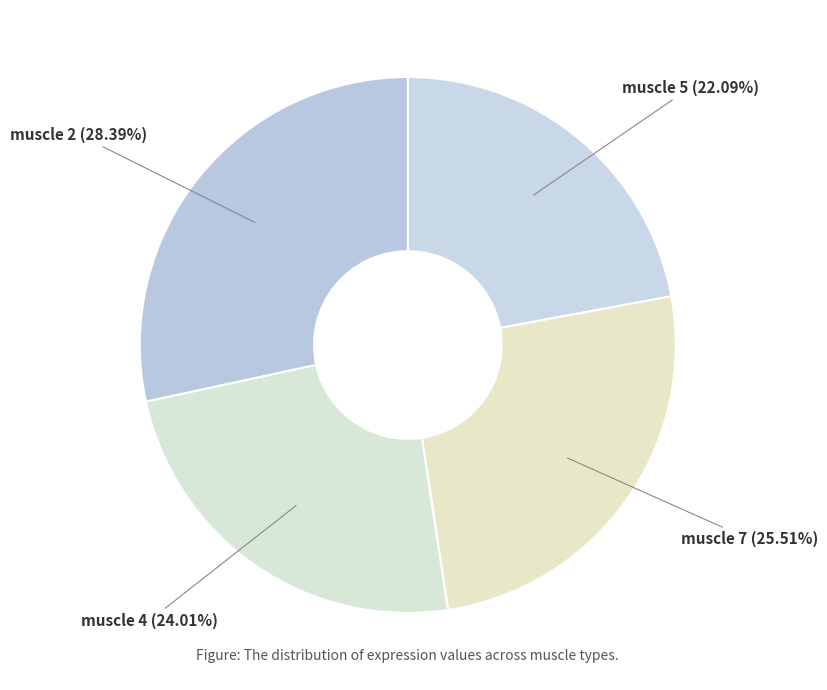

Does muscle 2 account for over 50% of the chart?

No